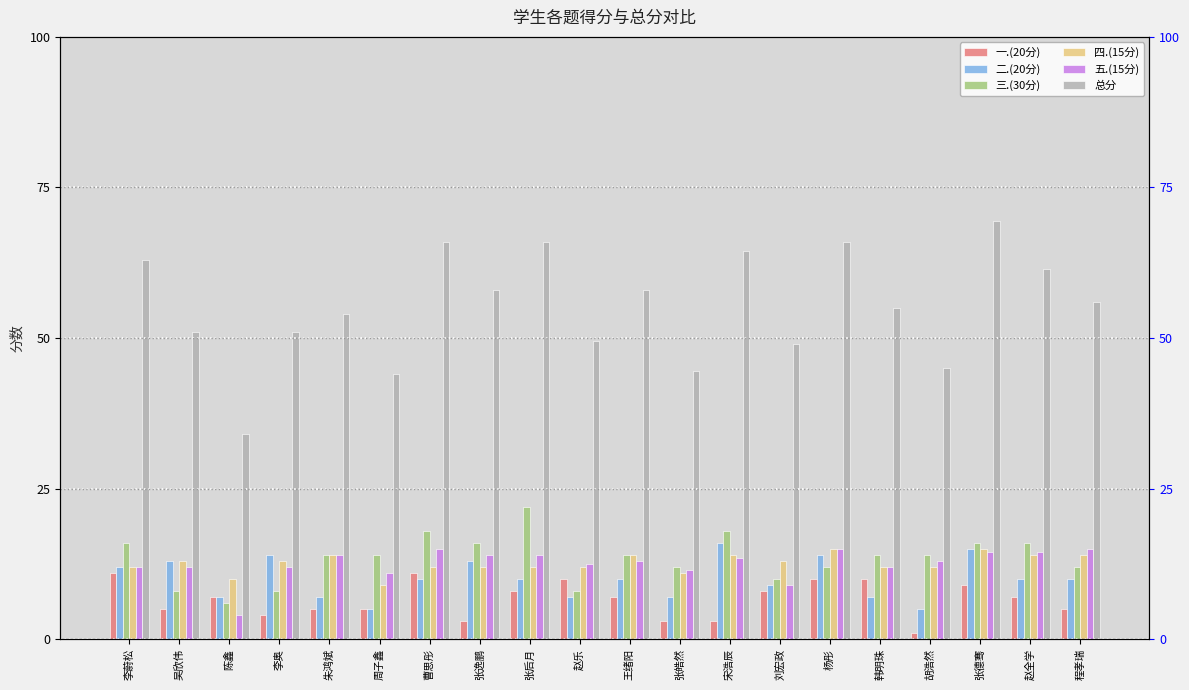

Rank the series by their maximum value, from highest to lowest.

总分, 三.(30分), 二.(20分), 四.(15分), 五.(15分), 一.(20分)